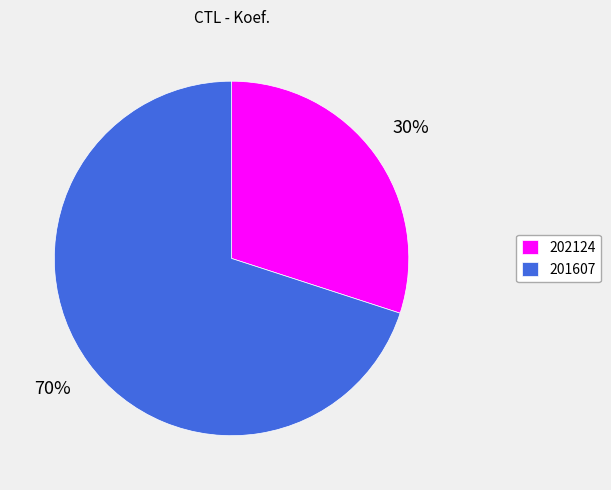

To the nearest percent, what is the average slice percentage?

50%